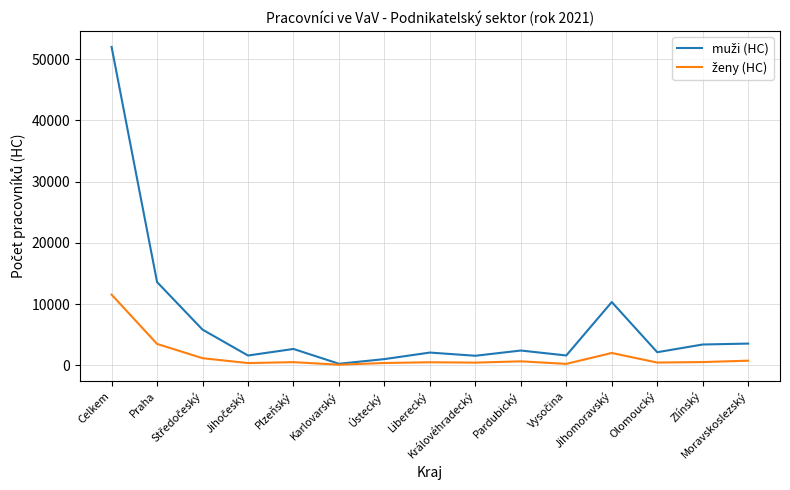

What is the greatest value displayed?

51999